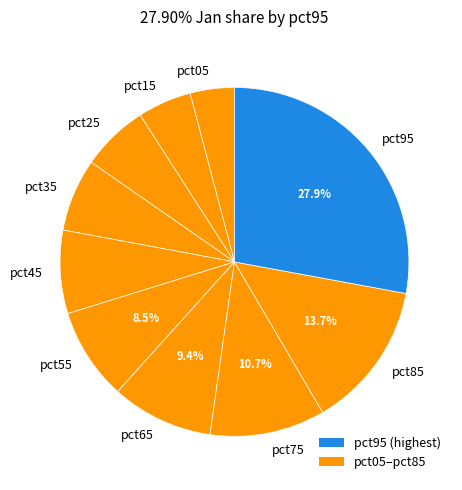

Between pct95 and pct05, which is larger?

pct95